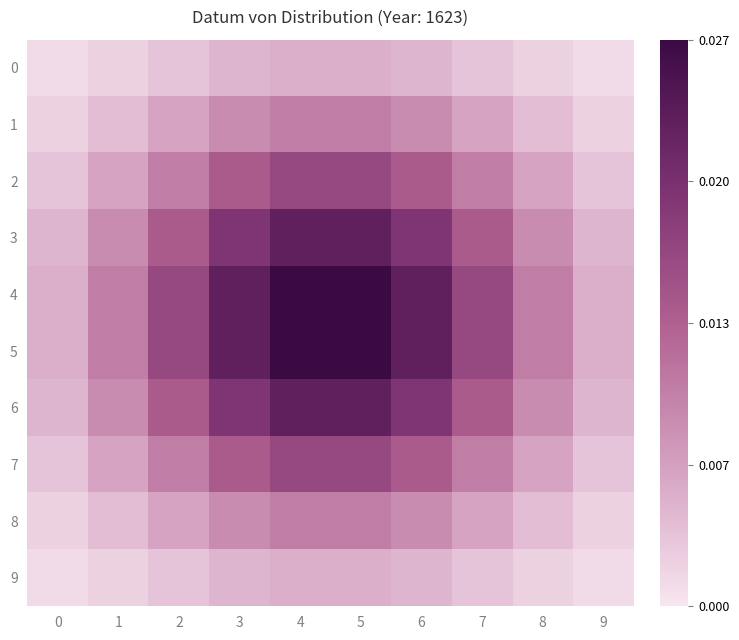

Reading left to right, extract all data points from this chart.

0: 0=0.0	1=0.0	2=0.0	3=0.0	4=0.0	5=0.0	6=0.0	7=0.0	8=0.0	9=0.0
1: 0=0.0	1=0.0	2=0.0	3=0.0	4=0.0	5=0.0	6=0.0	7=0.0	8=0.0	9=0.0
2: 0=0.0	1=0.0	2=0.0	3=0.0	4=0.0	5=0.0	6=0.0	7=0.0	8=0.0	9=0.0
3: 0=0.0	1=0.0	2=0.0	3=0.0	4=0.0	5=0.0	6=0.0	7=0.0	8=0.0	9=0.0
4: 0=0.0	1=0.0	2=0.0	3=0.0	4=0.0	5=0.0	6=0.0	7=0.0	8=0.0	9=0.0
5: 0=0.0	1=0.0	2=0.0	3=0.0	4=0.0	5=0.0	6=0.0	7=0.0	8=0.0	9=0.0
6: 0=0.0	1=0.0	2=0.0	3=0.0	4=0.0	5=0.0	6=0.0	7=0.0	8=0.0	9=0.0
7: 0=0.0	1=0.0	2=0.0	3=0.0	4=0.0	5=0.0	6=0.0	7=0.0	8=0.0	9=0.0
8: 0=0.0	1=0.0	2=0.0	3=0.0	4=0.0	5=0.0	6=0.0	7=0.0	8=0.0	9=0.0
9: 0=0.0	1=0.0	2=0.0	3=0.0	4=0.0	5=0.0	6=0.0	7=0.0	8=0.0	9=0.0